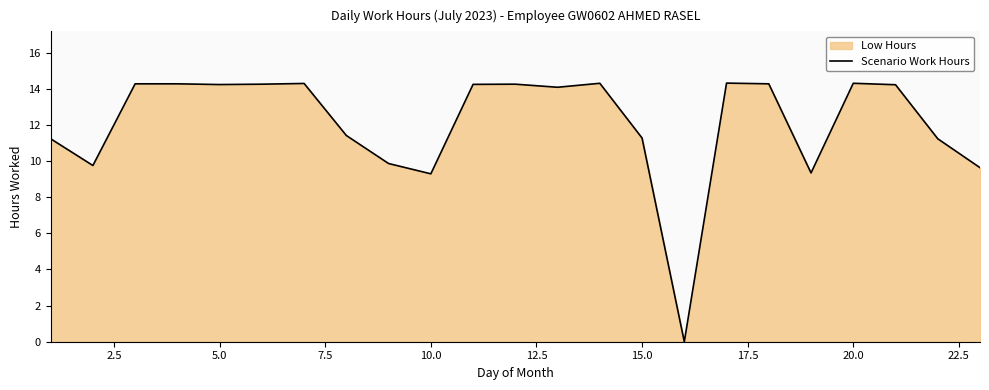

What is the maximum value shown in the chart?

14.3